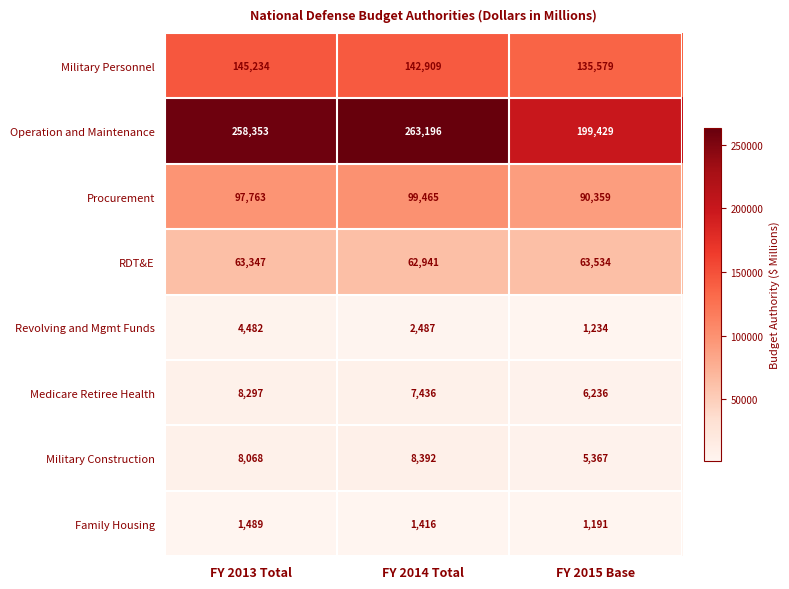

Which series has the largest total across all categories?

Operation and Maintenance